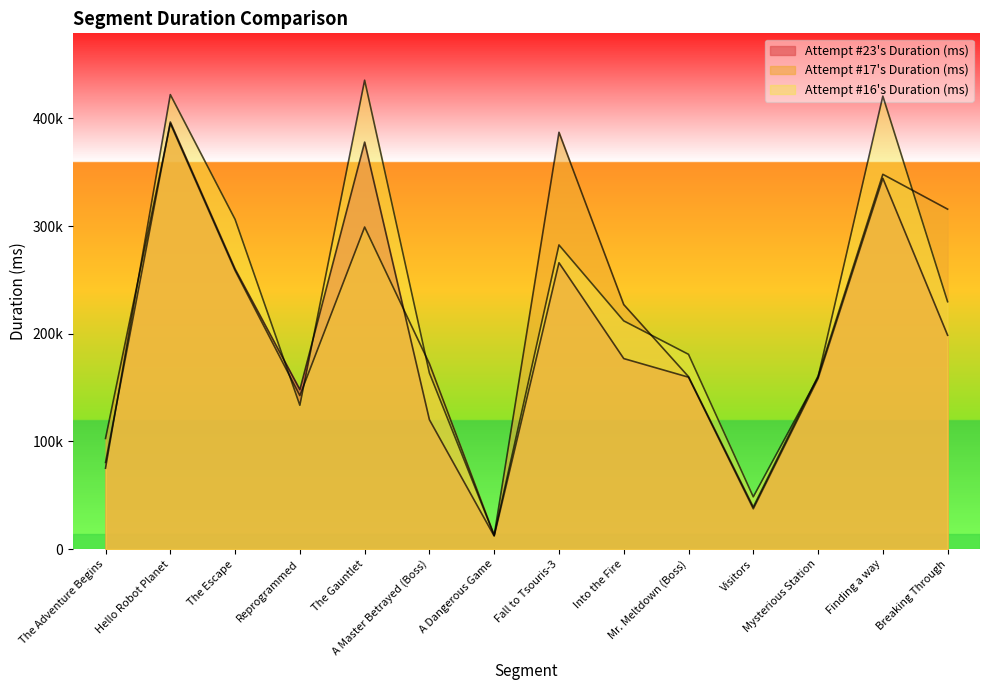

At which label is Attempt #16's Duration (ms) closest to 224135?

Breaking Through